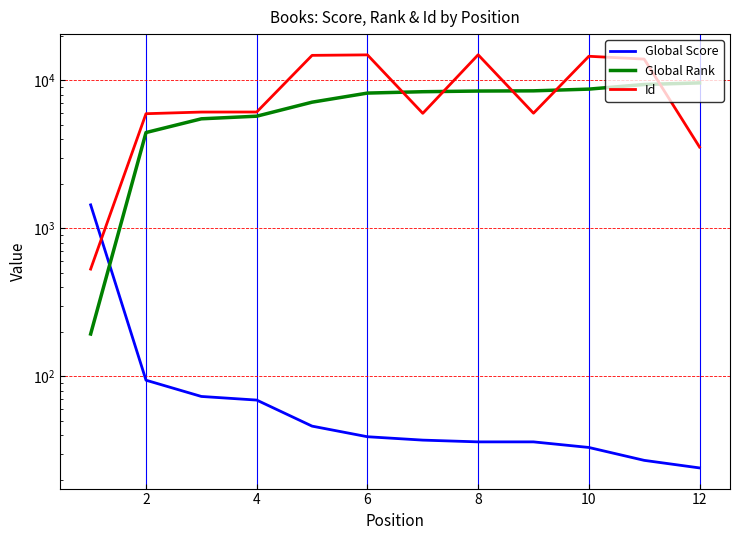

What is the sum of all Global Rank values?

84238